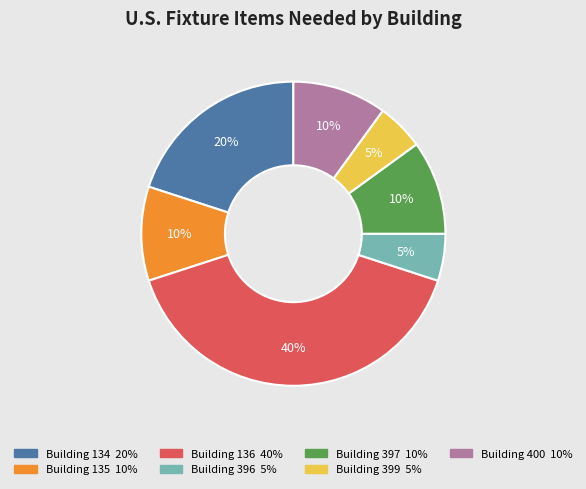

Is there a majority slice in this chart?

No